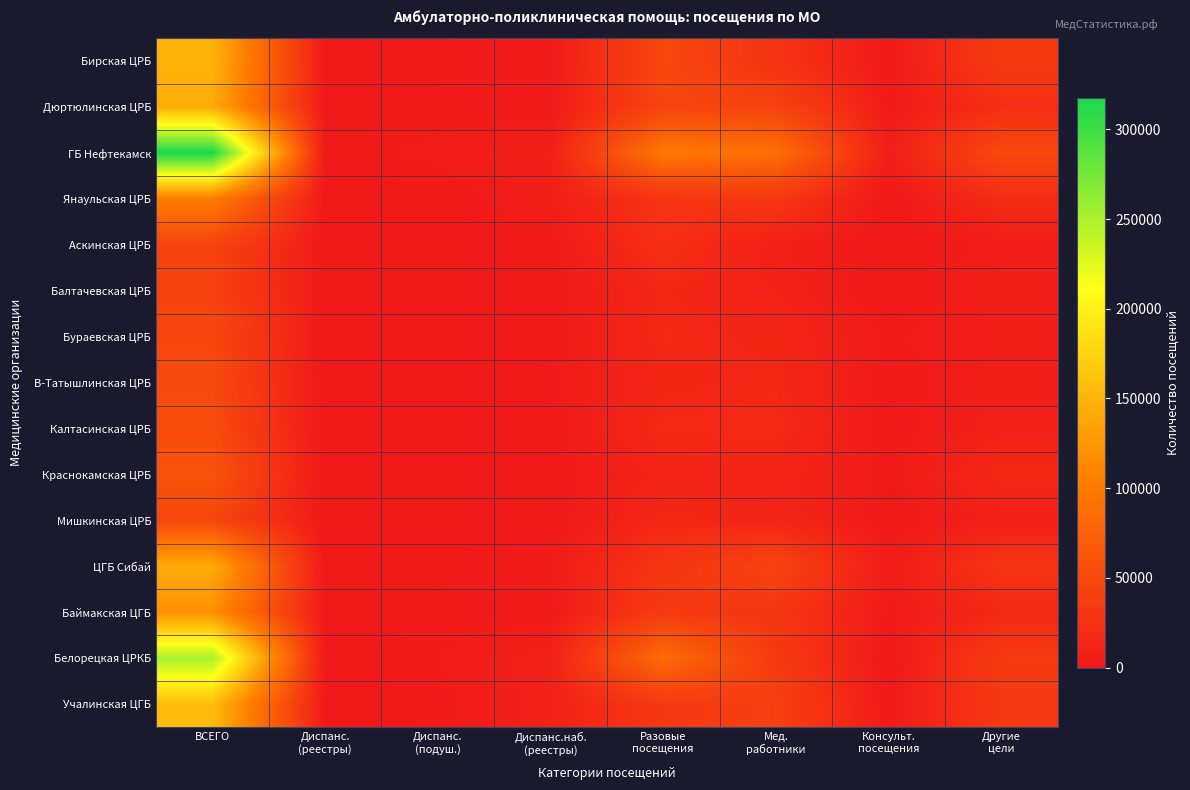

At Диспанс. (реестры), list the series in order from smallest to largest.

Балтачевская ЦРБ, Мишкинская ЦРБ, Бураевская ЦРБ, Аскинская ЦРБ, Калтасинская ЦРБ, Краснокамская ЦРБ, В-Татышлинская ЦРБ, ЦГБ Сибай, Янаульская ЦРБ, Дюртюлинская ЦРБ, Бирская ЦРБ, Баймакская ЦГБ, Учалинская ЦГБ, Белорецкая ЦРКБ, ГБ Нефтекамск